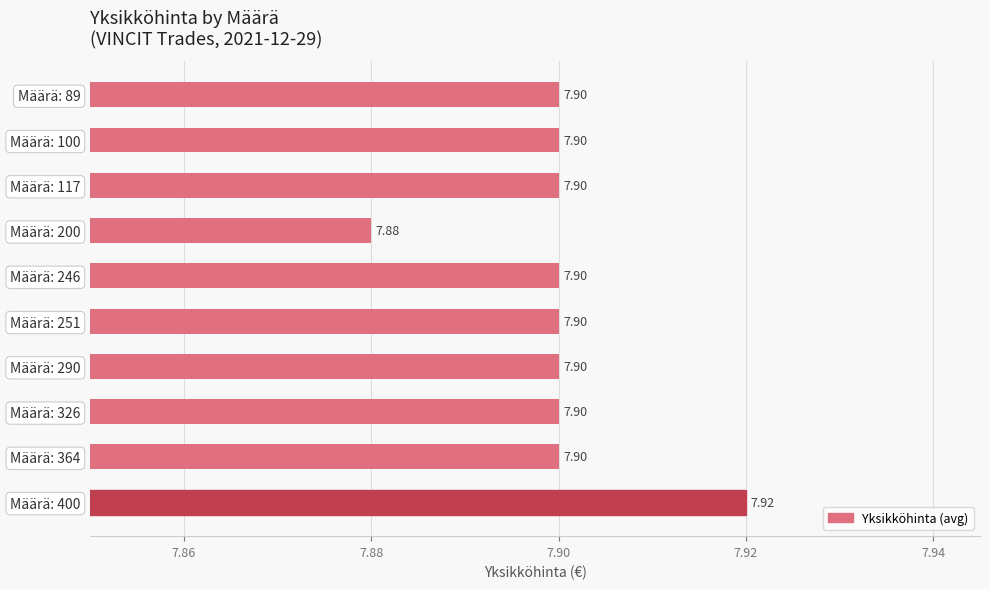

What is the sum of the values at Määrä: 117 and Määrä: 400?

15.8